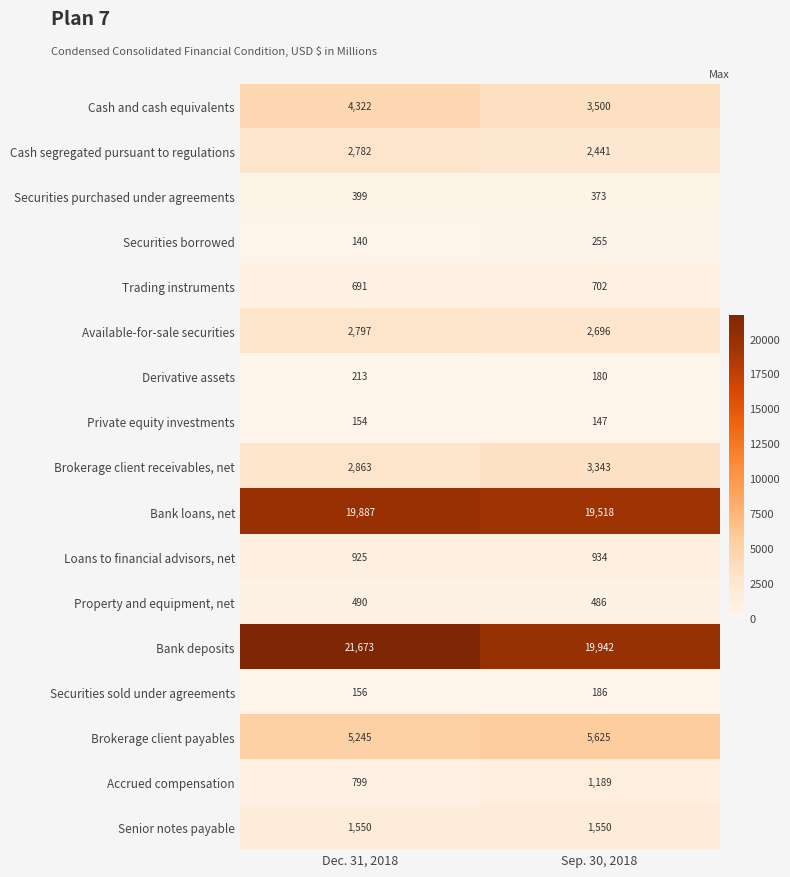

How many values in the Derivative assets series are below 213?

1